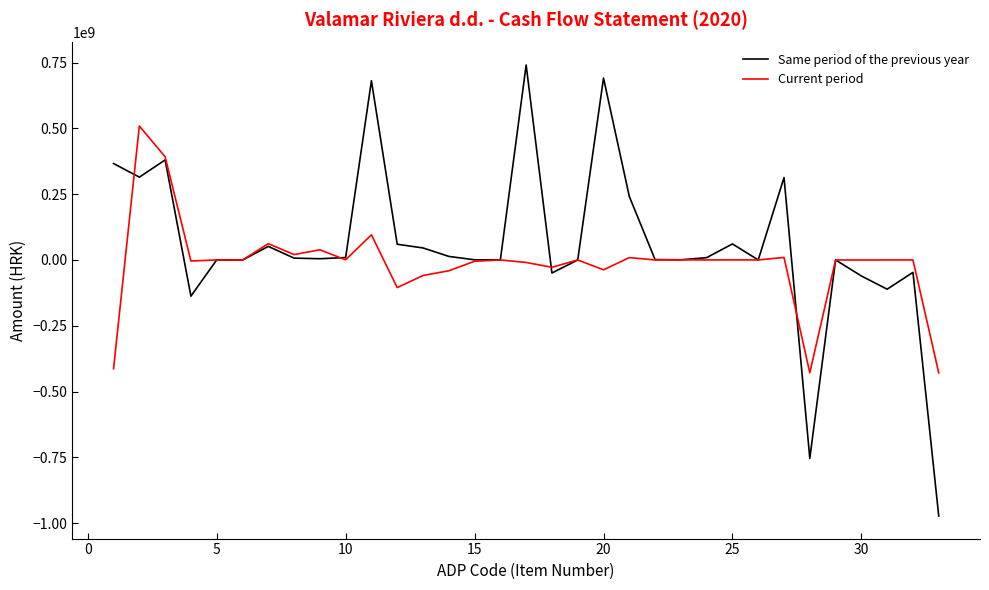

What is the maximum value shown in the chart?

740721292